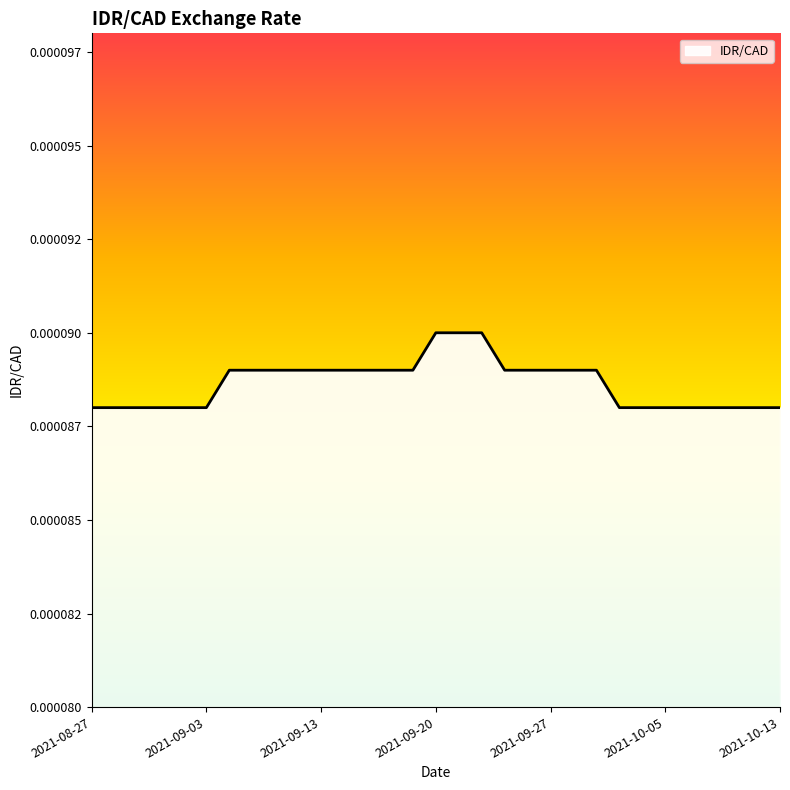

Is this an area chart (filled region under the line)?

Yes